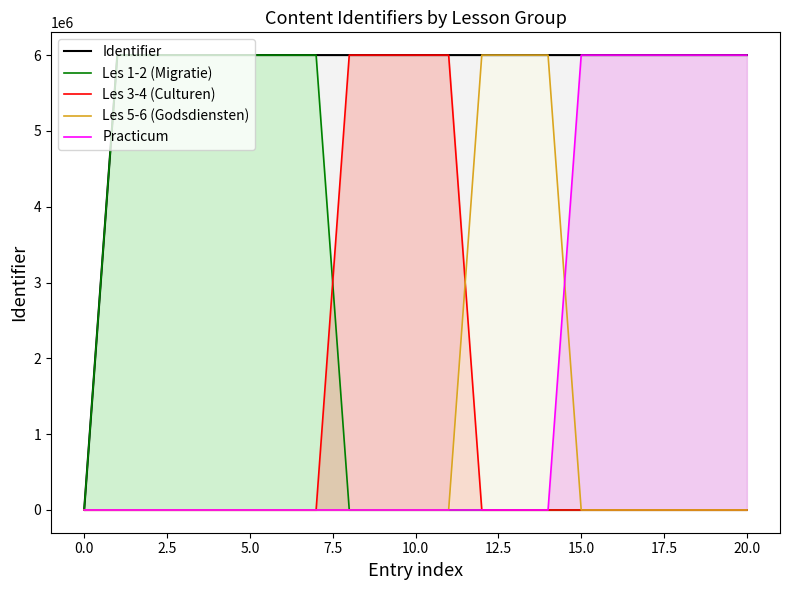

True or false: Les 3-4 (Culturen) and Practicum intersect in this chart.

False